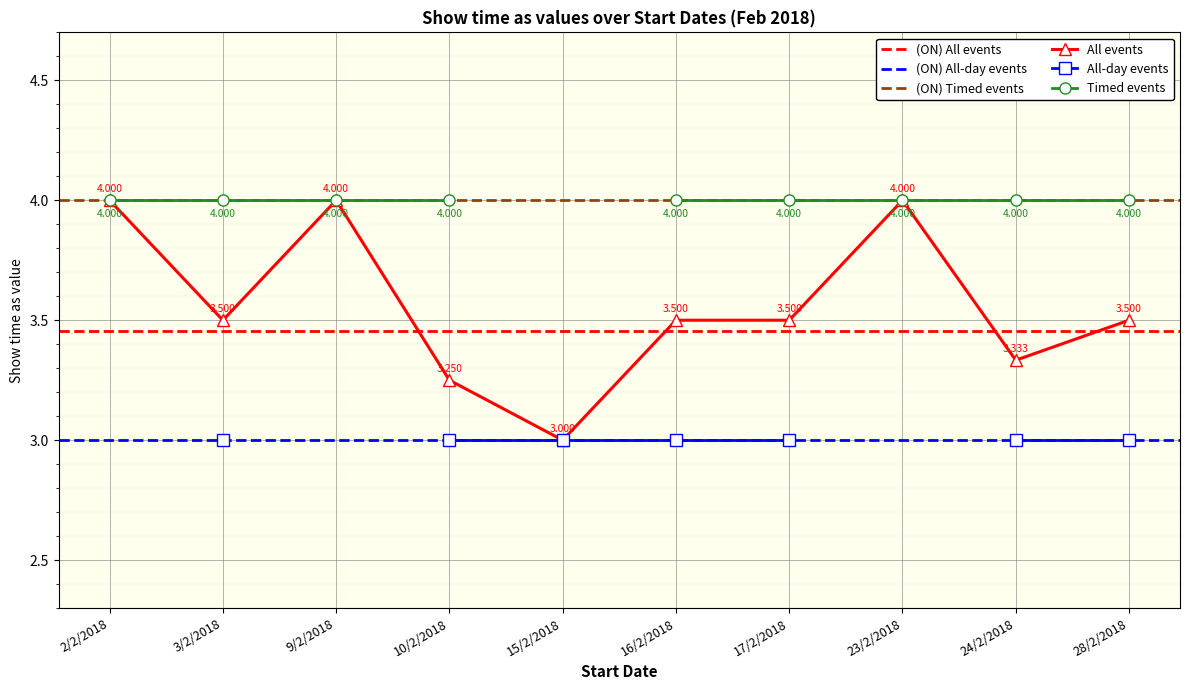

The value of Show time as (Candle/Havdalah) at 3/2/2018 is 2. True or false?

False